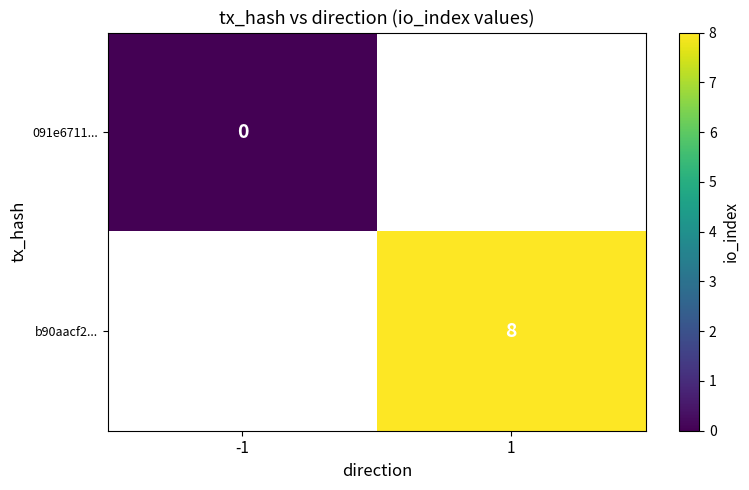

The value of b90aacf2... at 1 is 8. True or false?

True